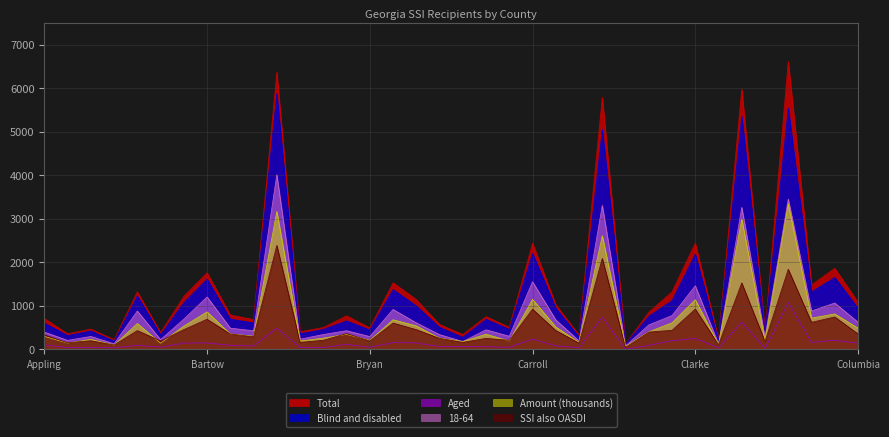

What position from the right is Appling?

36